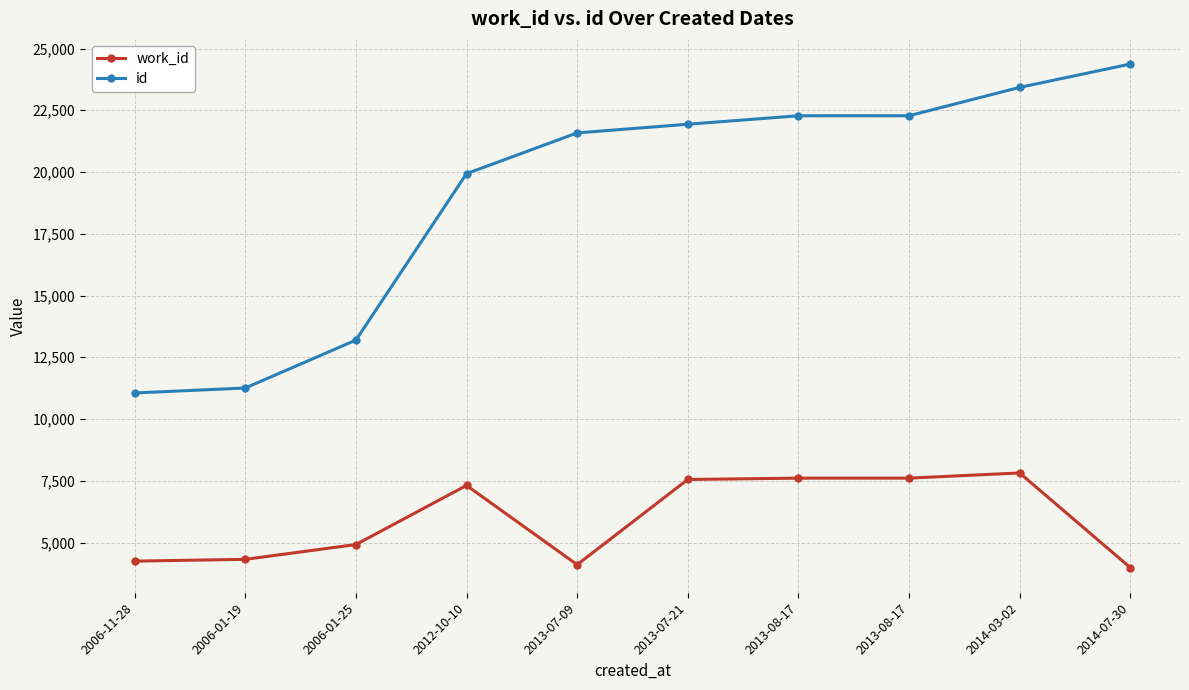

Does the chart have visible grid lines?

Yes